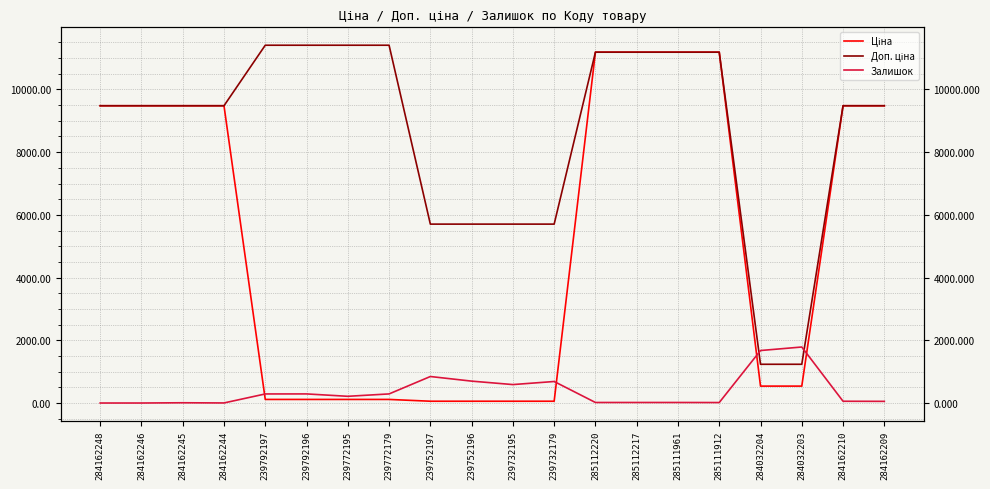

What is the difference between the Залишок values at 284032204 and 239732179?

988.0